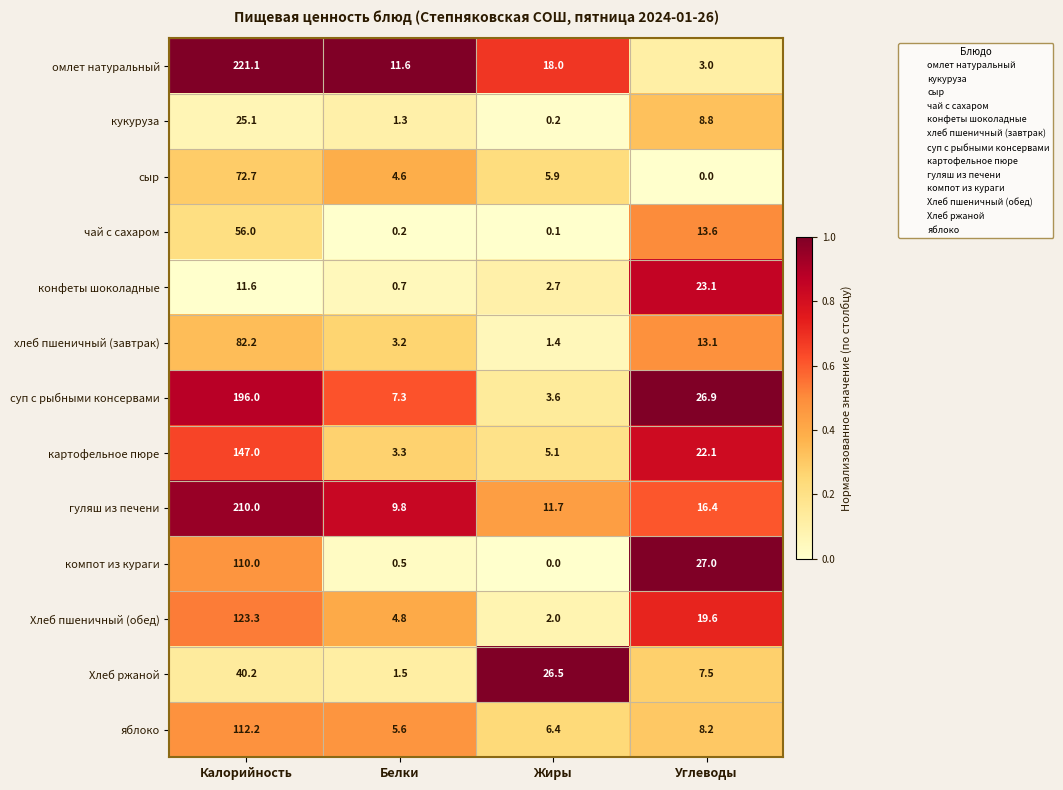

At which label does яблоко first exceed 8?

Калорийность